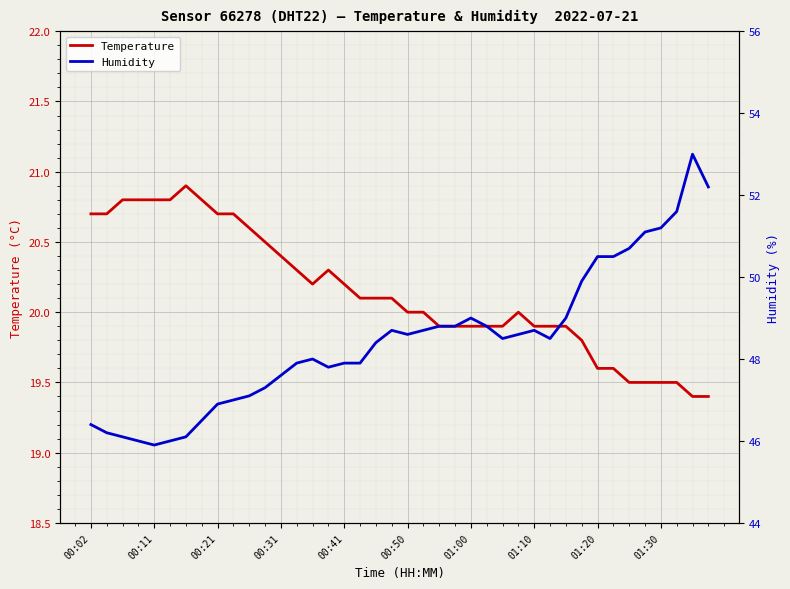

What is the average value of the Temperature series?

20.1